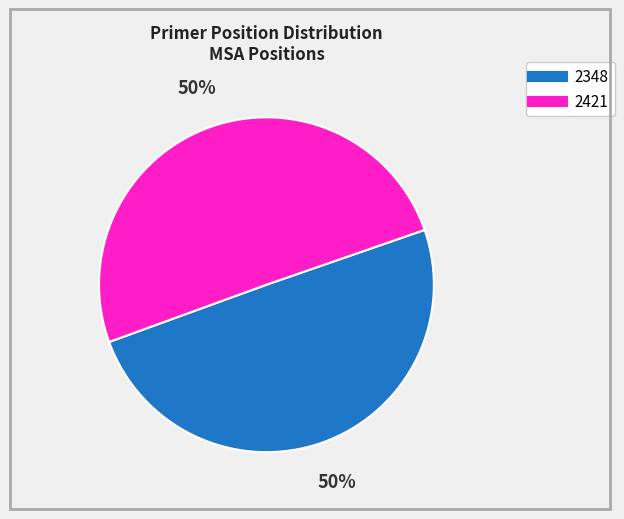

To the nearest percent, what is the average slice percentage?

50%